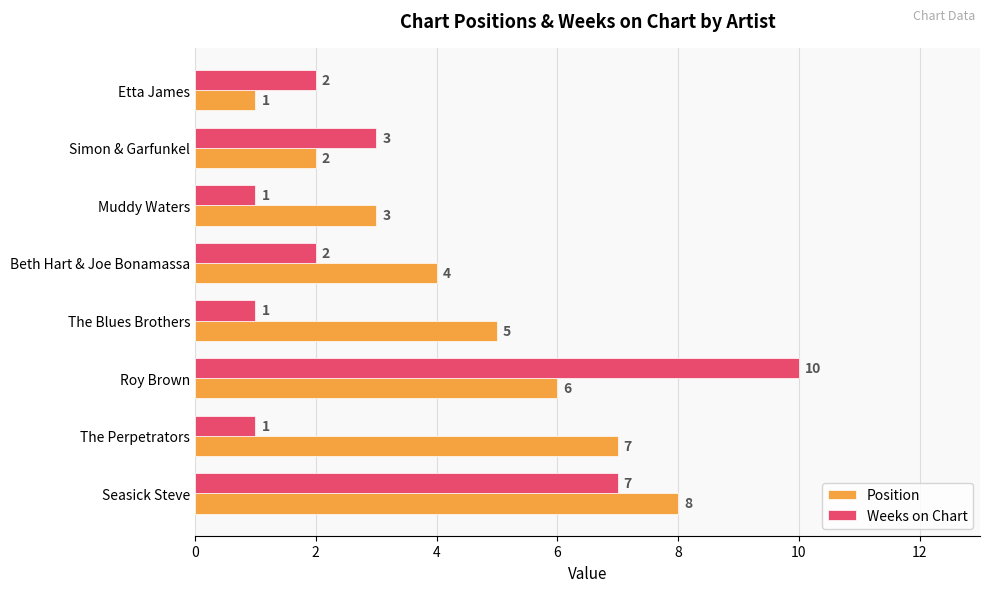

What is the difference between the Weeks on Chart values at Beth Hart & Joe Bonamassa and Roy Brown?

8